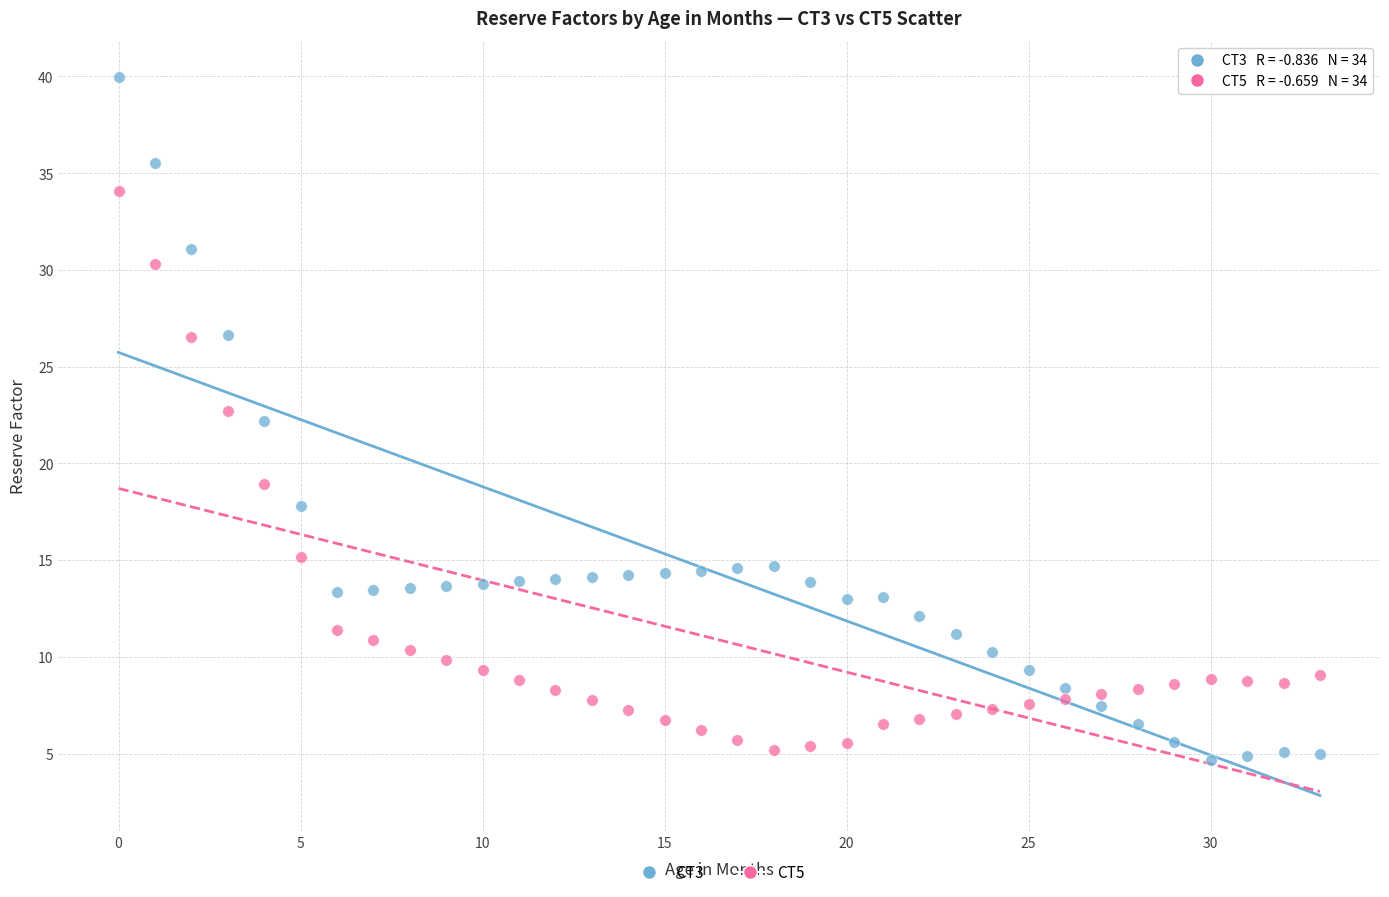

Which series reaches the maximum Y coordinate?

CT3